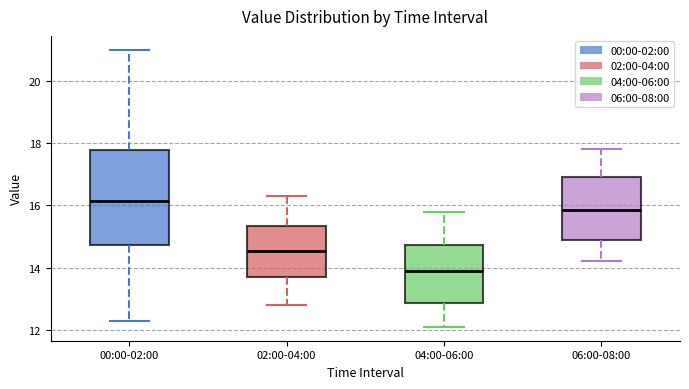

Which box's median line is the highest?

00:00-02:00